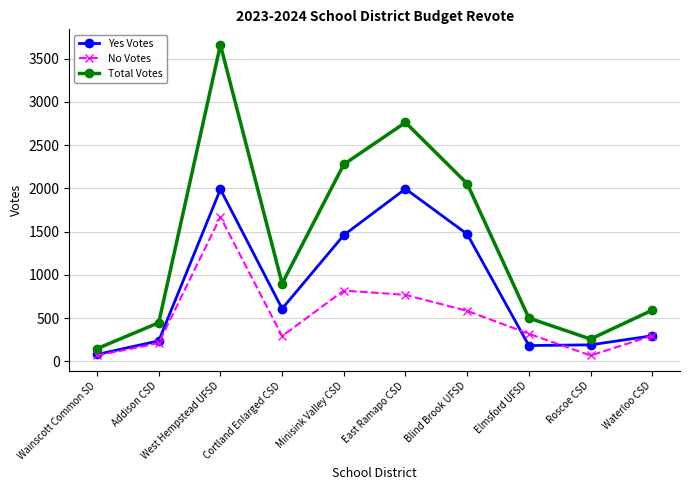

Is it true that No Votes equals 583 at Blind Brook UFSD?

True